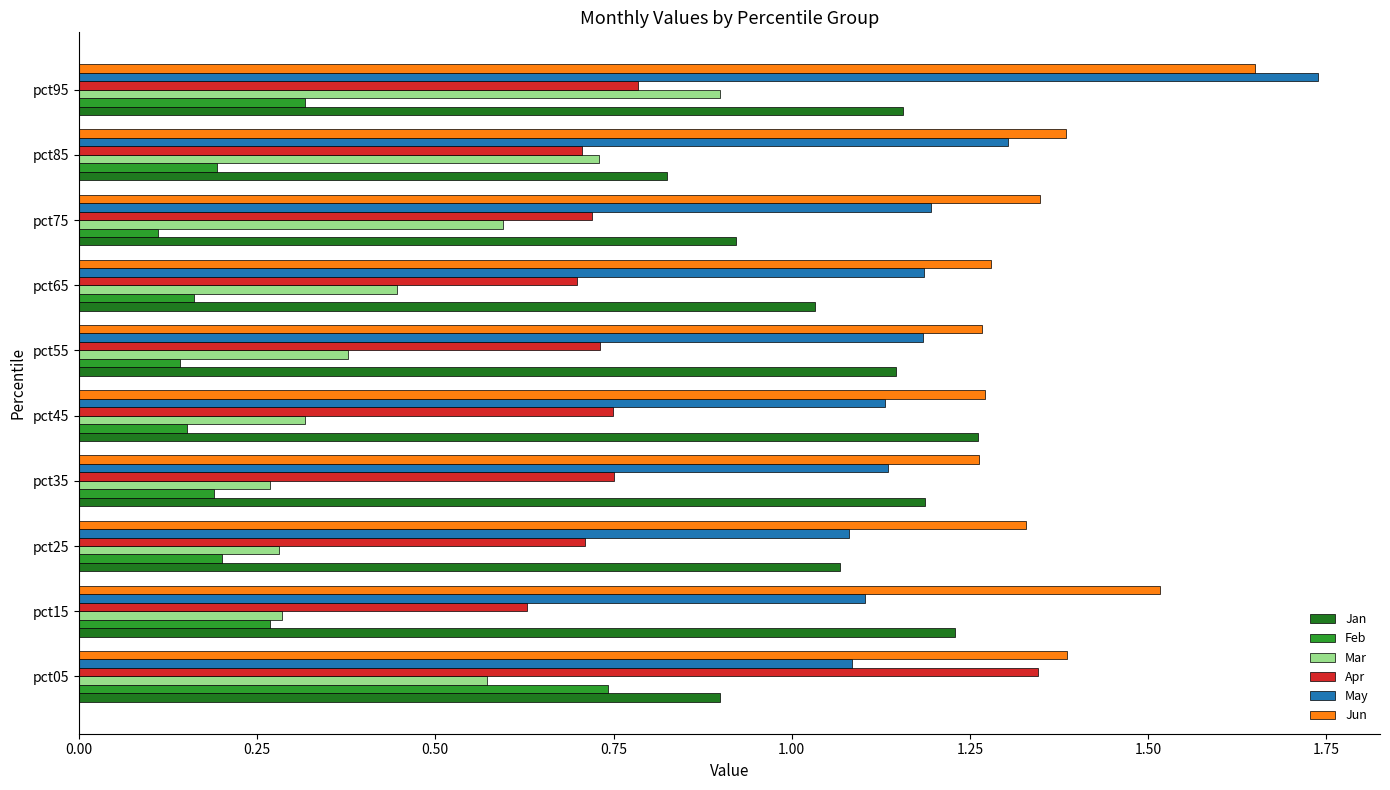

True or false: Feb has a value of 0.3 at pct15.

True